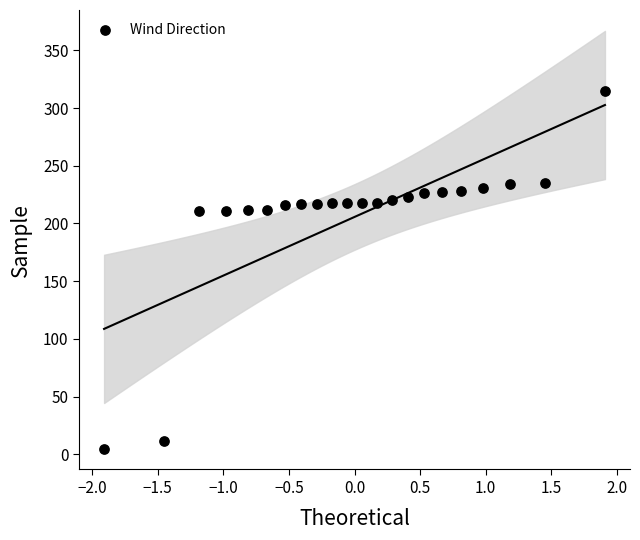

What is the range of Y values (max minus min)?

310